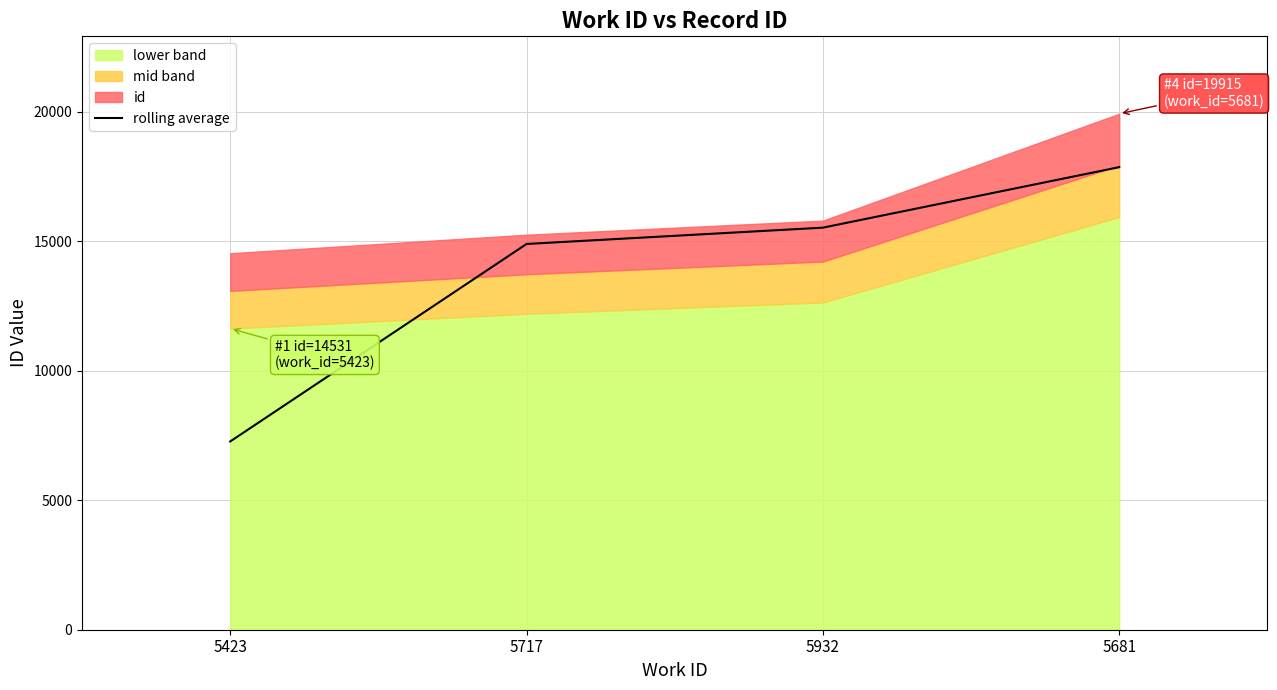

What is the smallest value displayed?

7265.5